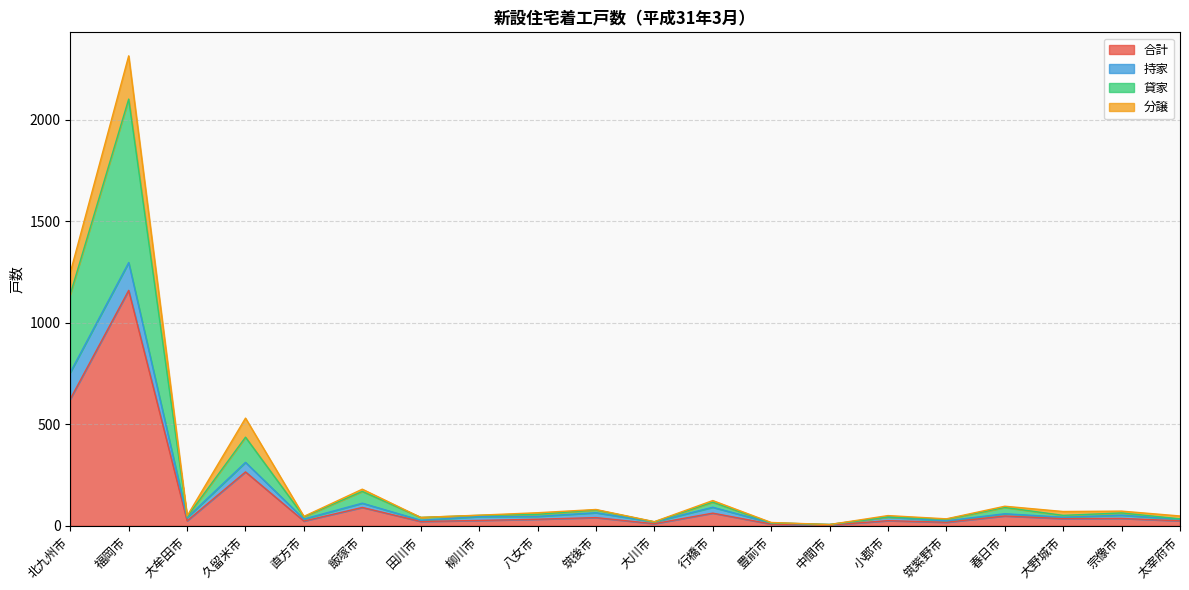

At which category is the sum across all series the highest?

福岡市